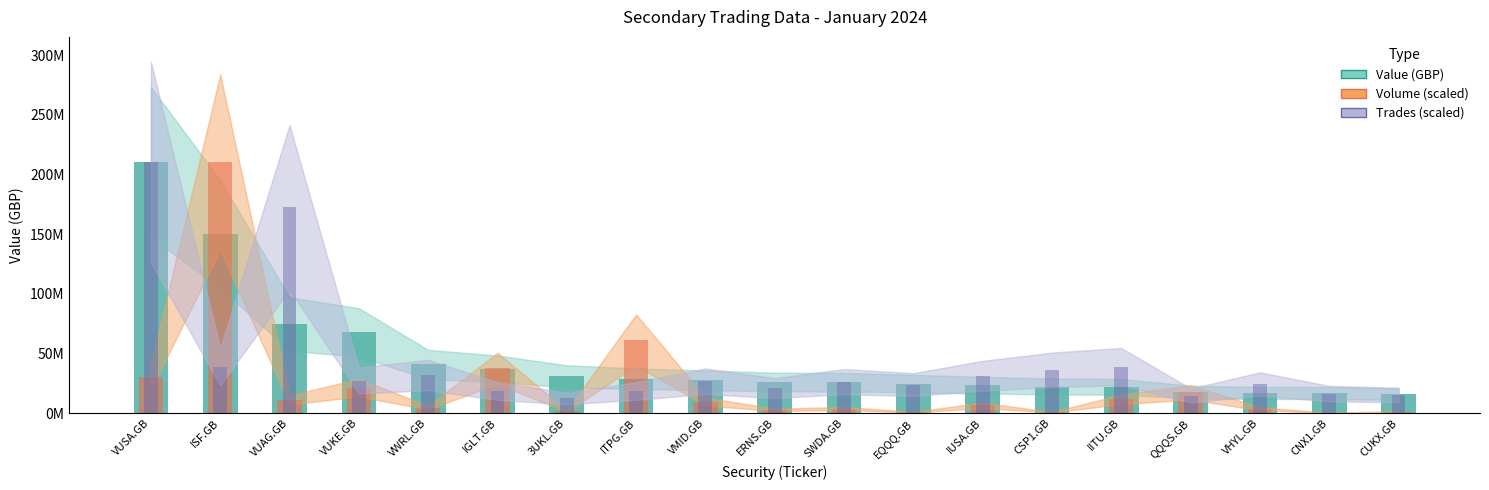

What is the value of the Volume (scaled) bar at the 3rd from the left?

10929391.8